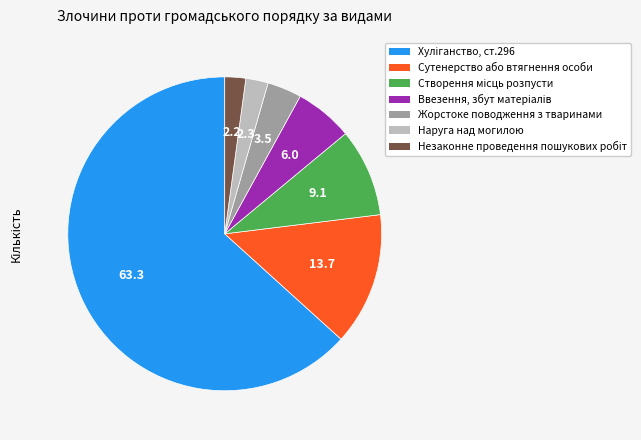

The Жорстоке поводження з тваринами slice represents 4% of the pie. True or false?

True